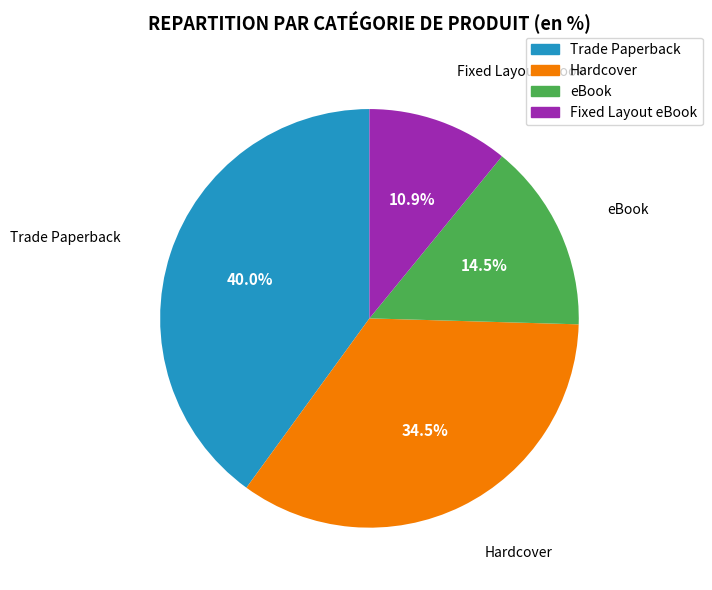

Approximately how many times larger is the value at eBook compared to Hardcover?

0.4